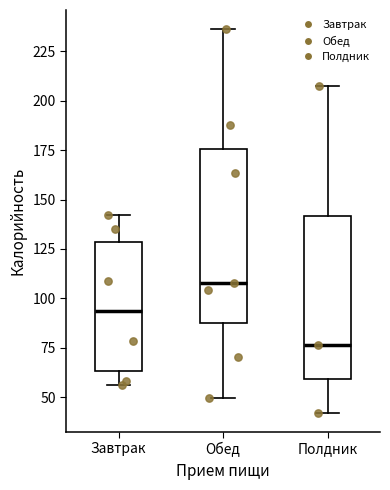

Which box's median line is the lowest?

Полдник